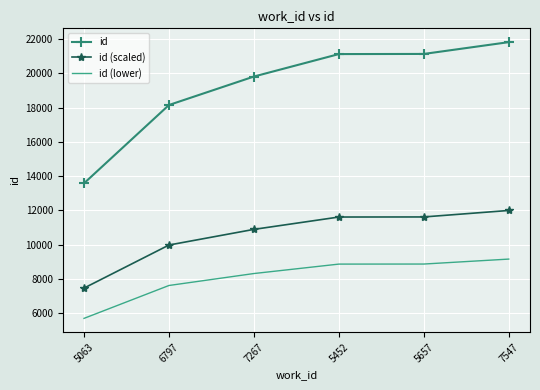

True or false: id has a value of 21128.0 at 5657.

True